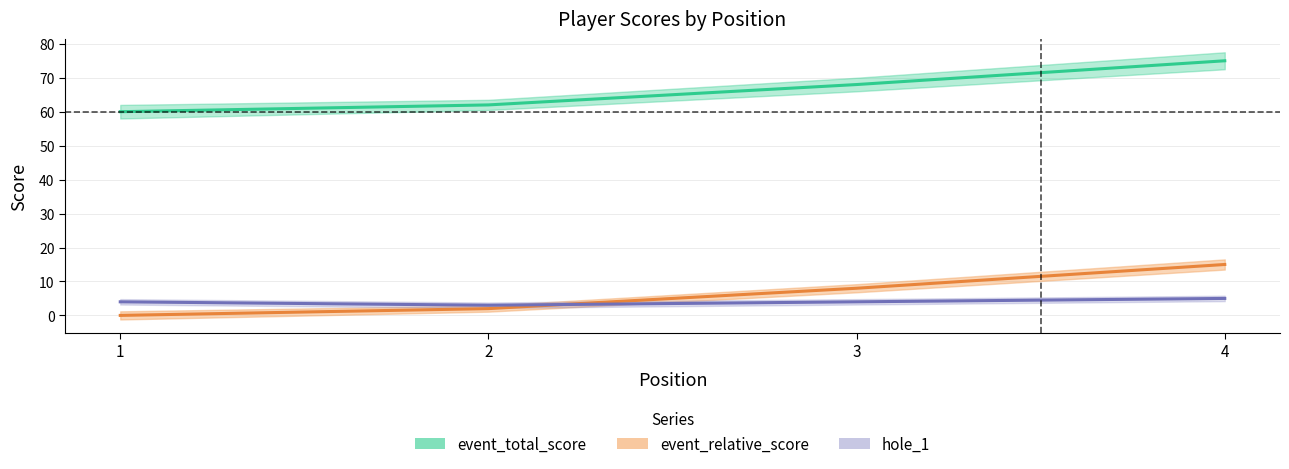

True or false: event_total_score and event_relative_score intersect in this chart.

False